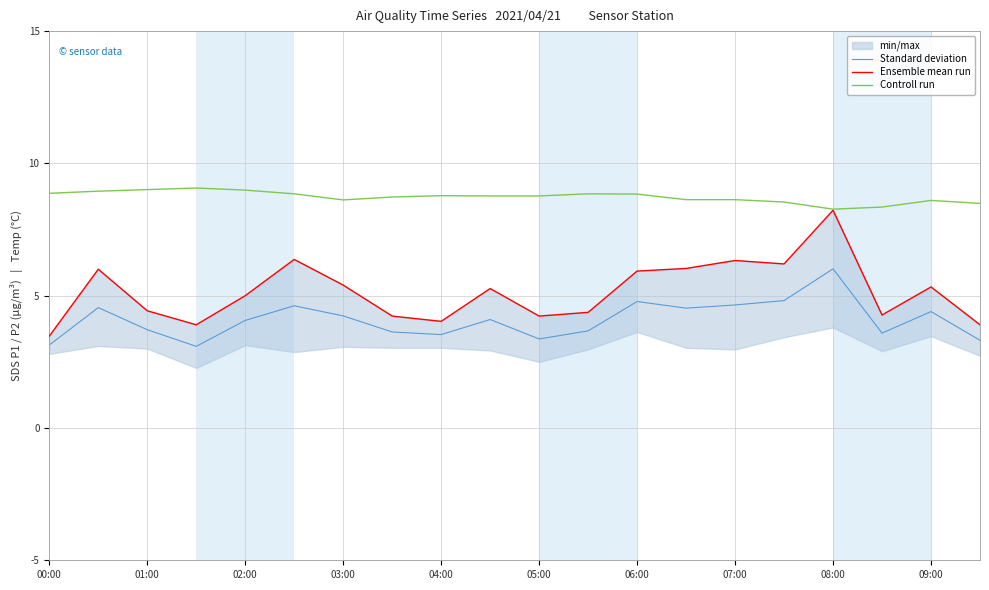

True or false: Standard deviation has a value of 4.1 at 02:00.

True